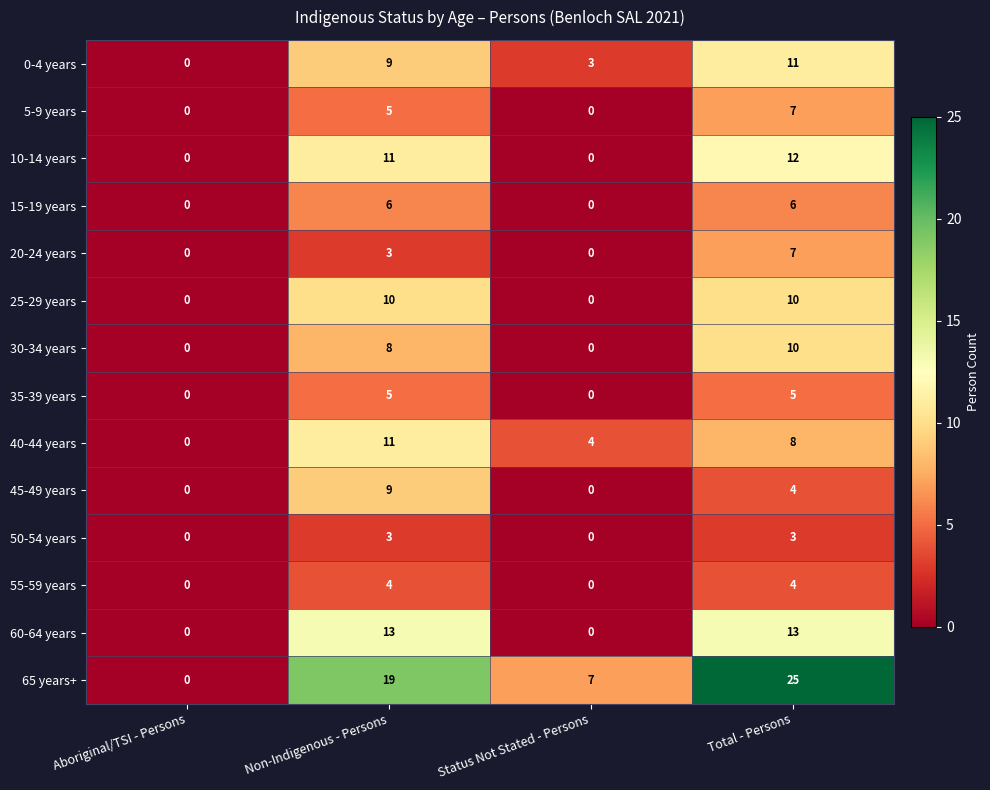

What is the average value of the 40-44 years series?

6